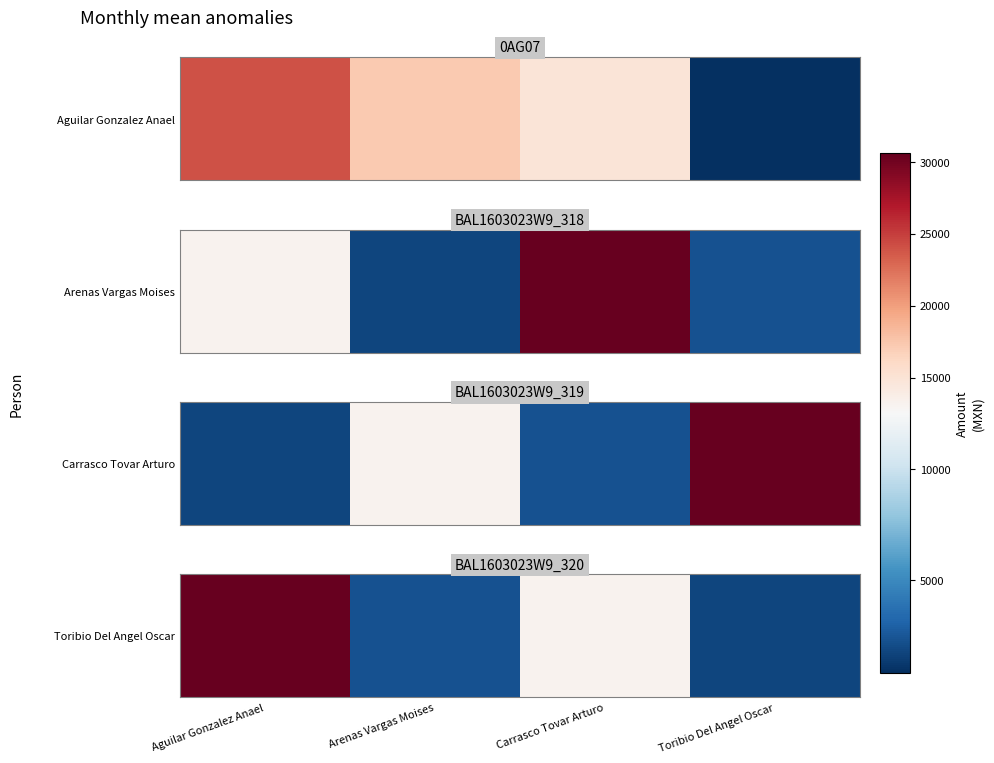

The value at Carrasco Tovar Arturo is 3480.0. True or false?

False